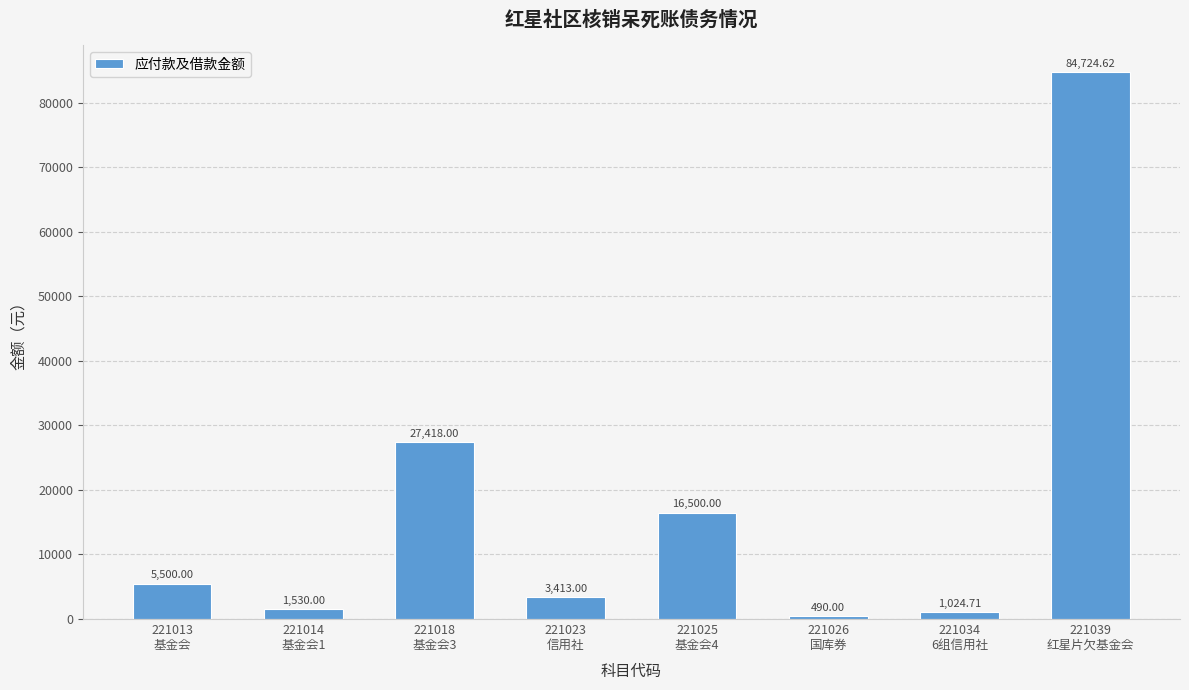

Reading right to left, transcribe all the data shown in this chart.

221039
红星片欠基金会=84724.6	221034
6组信用社=1024.7	221026
国库券=490.0	221025
基金会4=16500.0	221023
信用社=3413.0	221018
基金会3=27418.0	221014
基金会1=1530.0	221013
基金会=5500.0